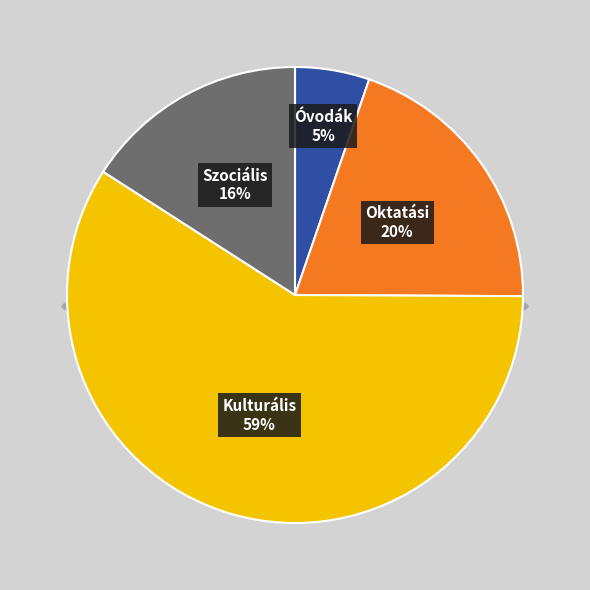

What is the ratio of the value at Oktatási intézmények összesen to the value at Óvodák összesen?

3.8